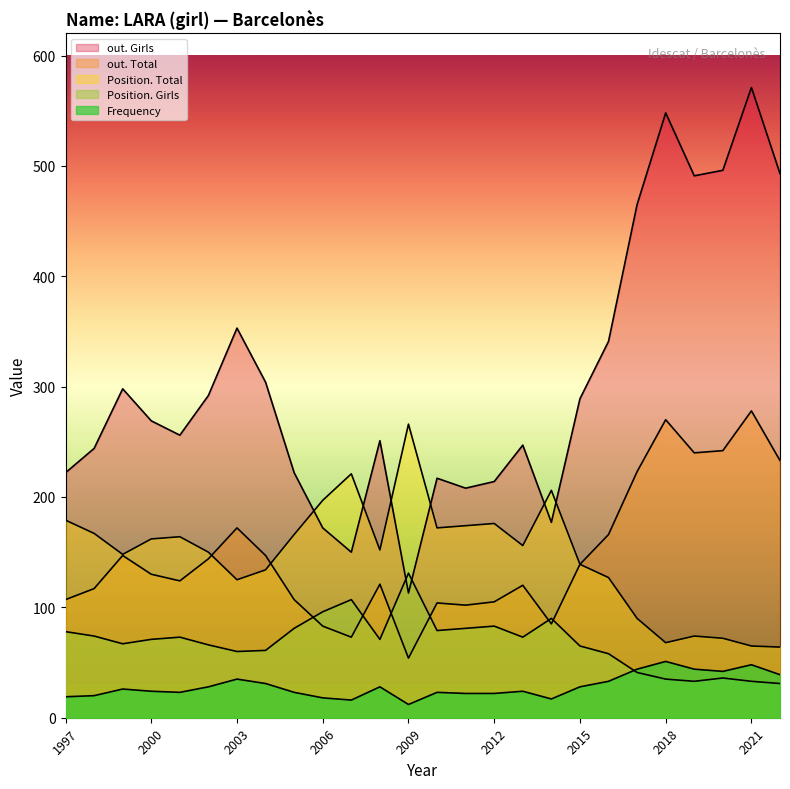

Count the number of data series in this chart.

5